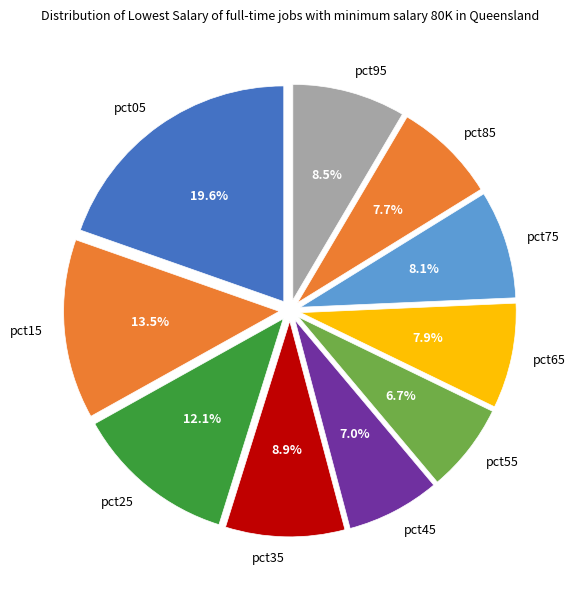

True or false: pct25 accounts for 1% of the total.

False